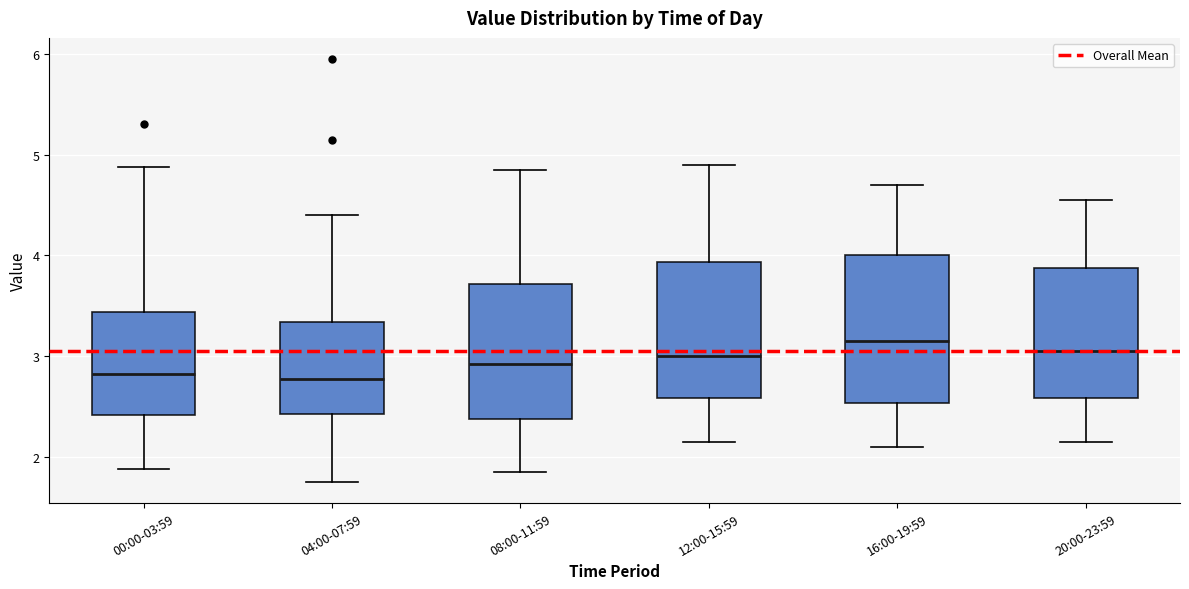

Where does the lower whisker of the box for 12:00-15:59 end on the y-axis? The values are not printed on the chart, so give them approximately, as read against the axis.

2.2